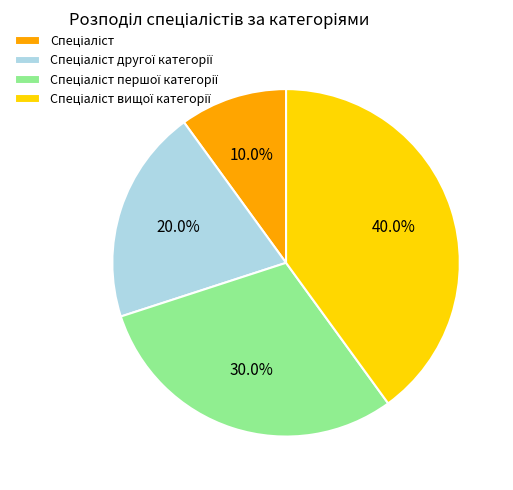

How many slices are in this pie chart?

4